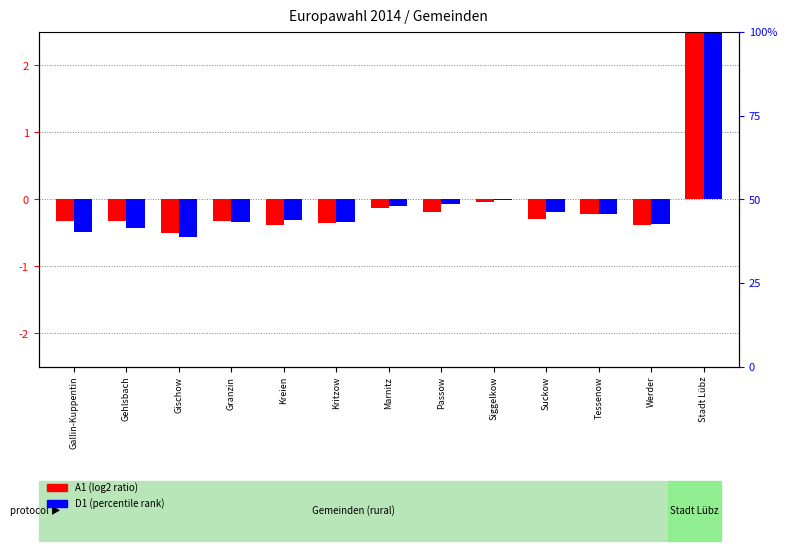

What is the difference between the D1 (percentile rank) values at Gehlsbach and Stadt Lübz?

3.9